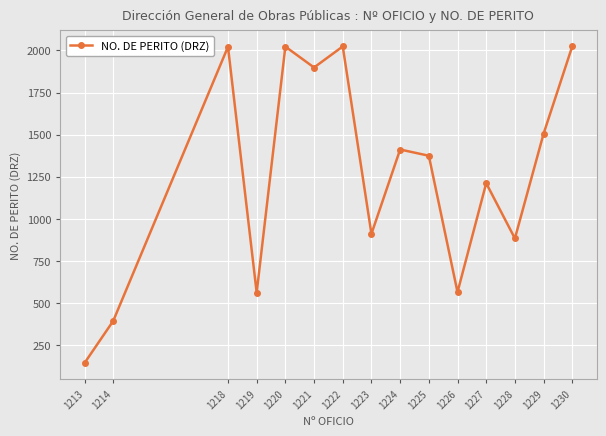

Is it true that the value at 1221 is 1899?

True